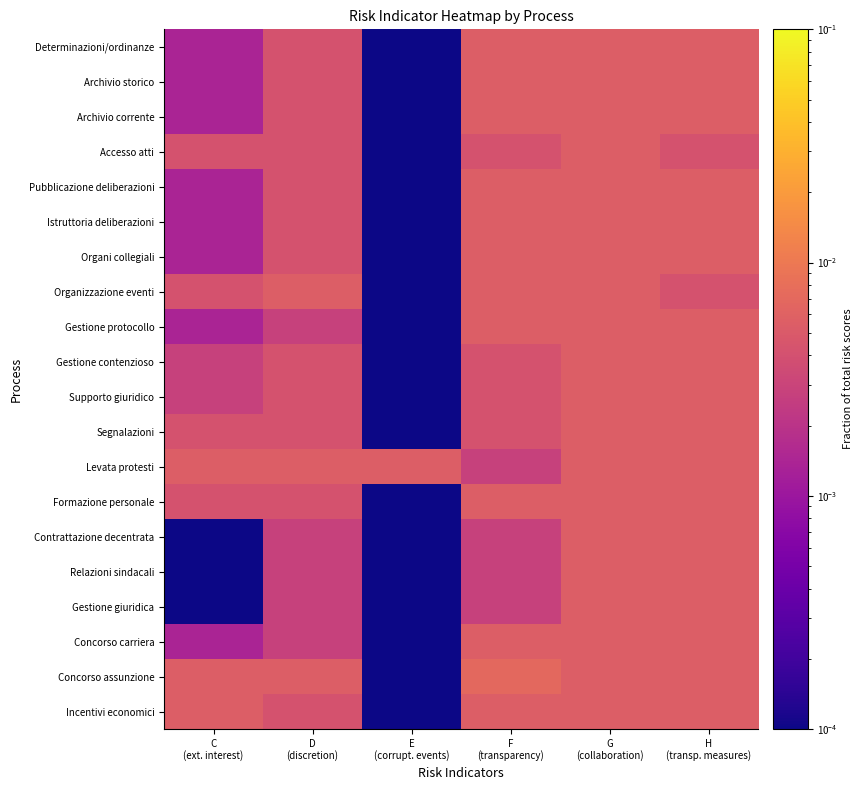

Between G
(collaboration) and C
(ext. interest), which is larger?

G
(collaboration)